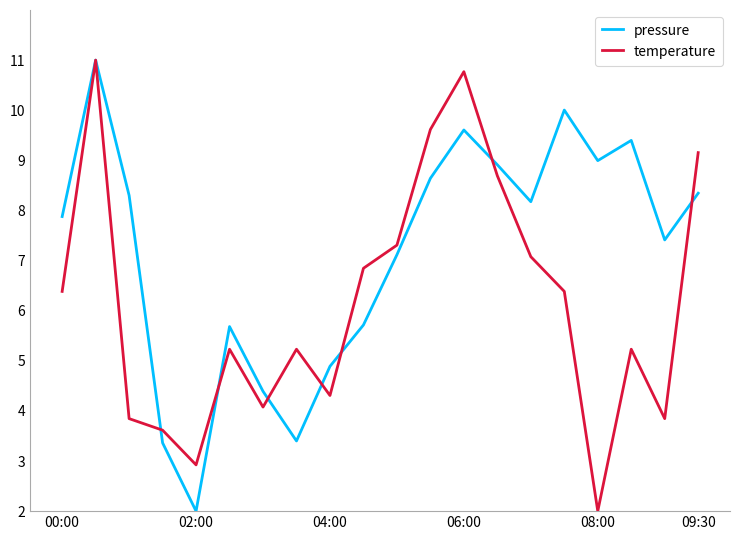

What is the smallest value displayed?

2.0